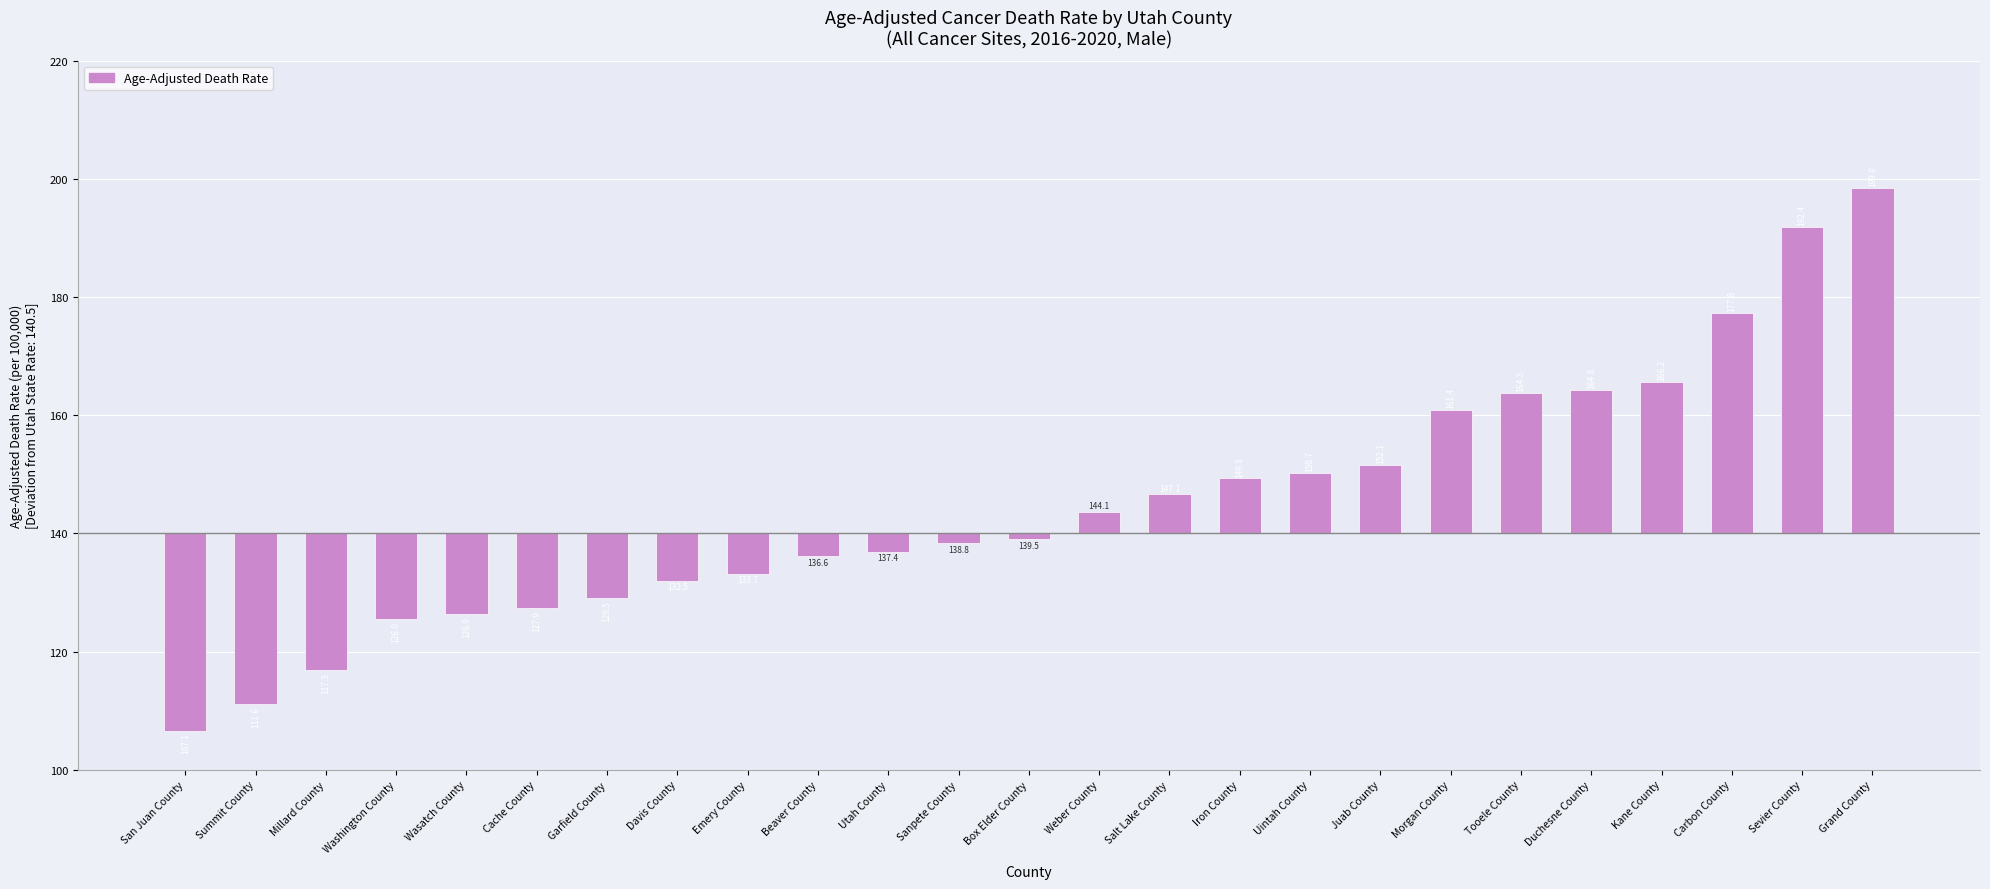

At which label is the value closest to 12?

Juab County